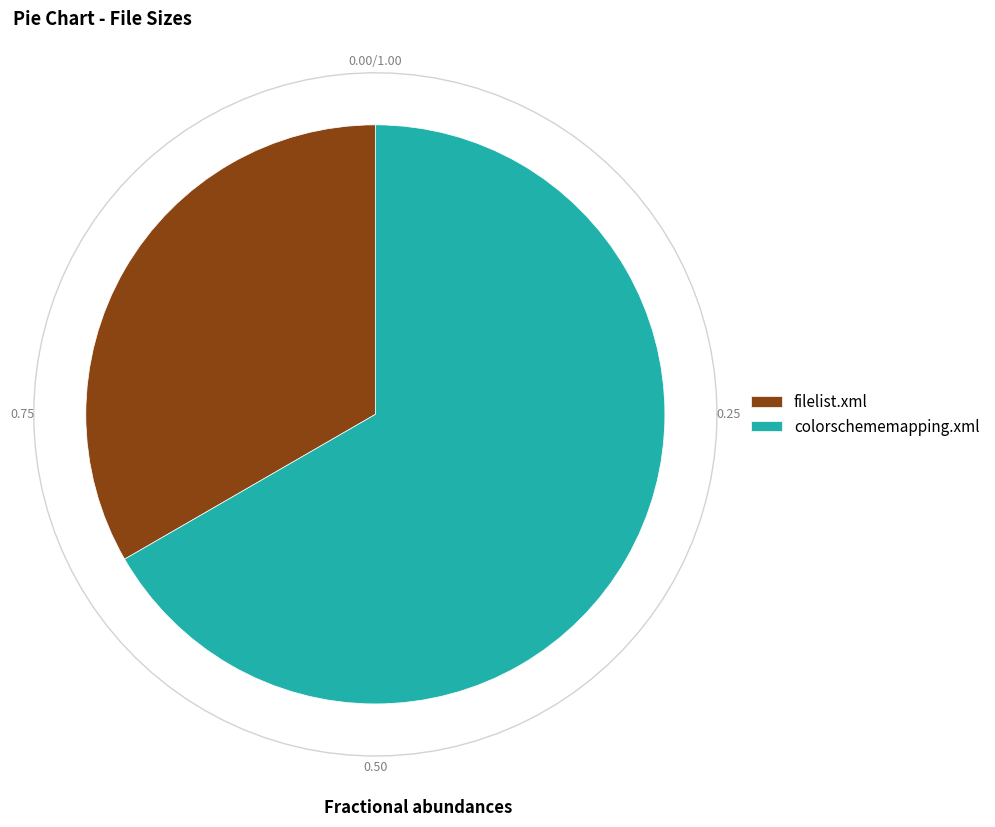

To the nearest percent, what percentage of the pie is colorschememapping.xml?

67%